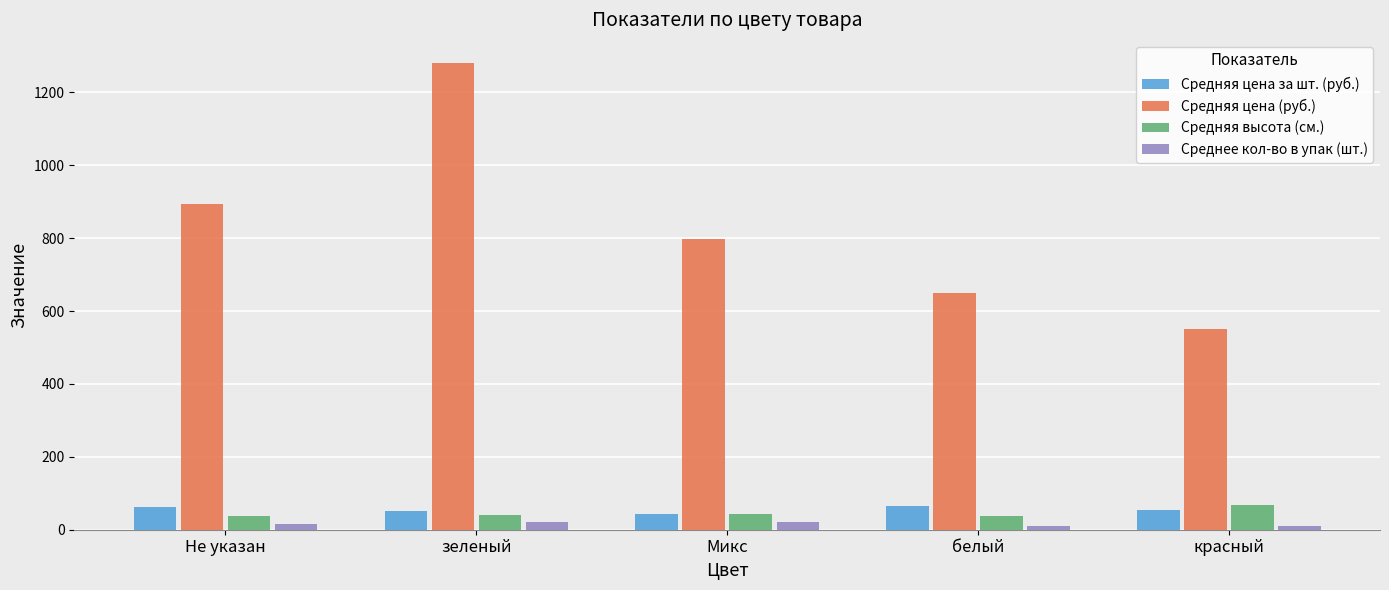

What is the sum of all Средняя цена (руб.) values?

4169.9